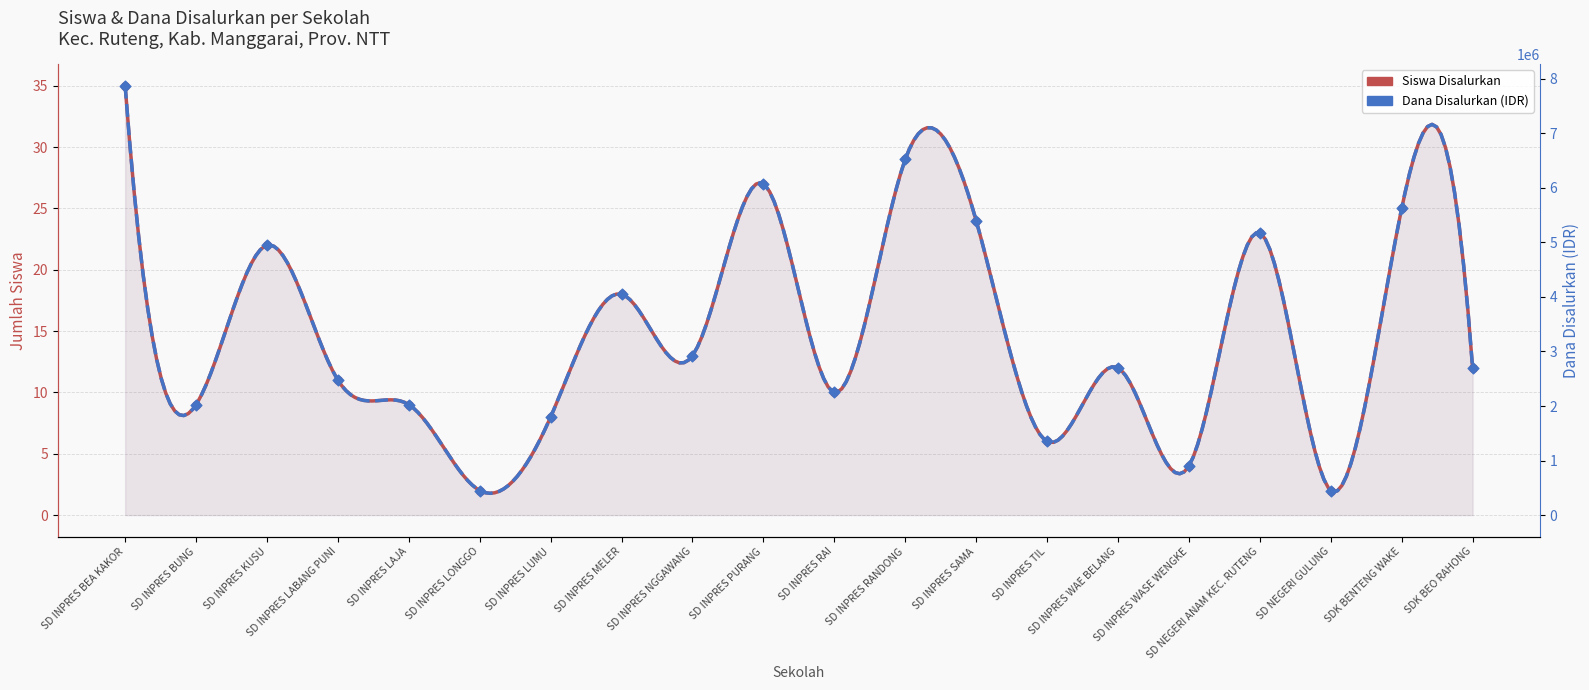

Which series reaches the minimum Y coordinate?

Siswa Disalurkan